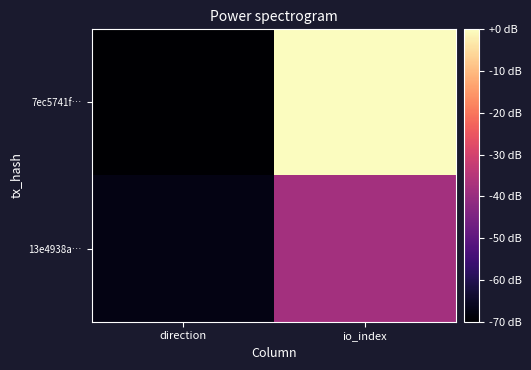

Which series has the largest total across all categories?

7ec5741f…